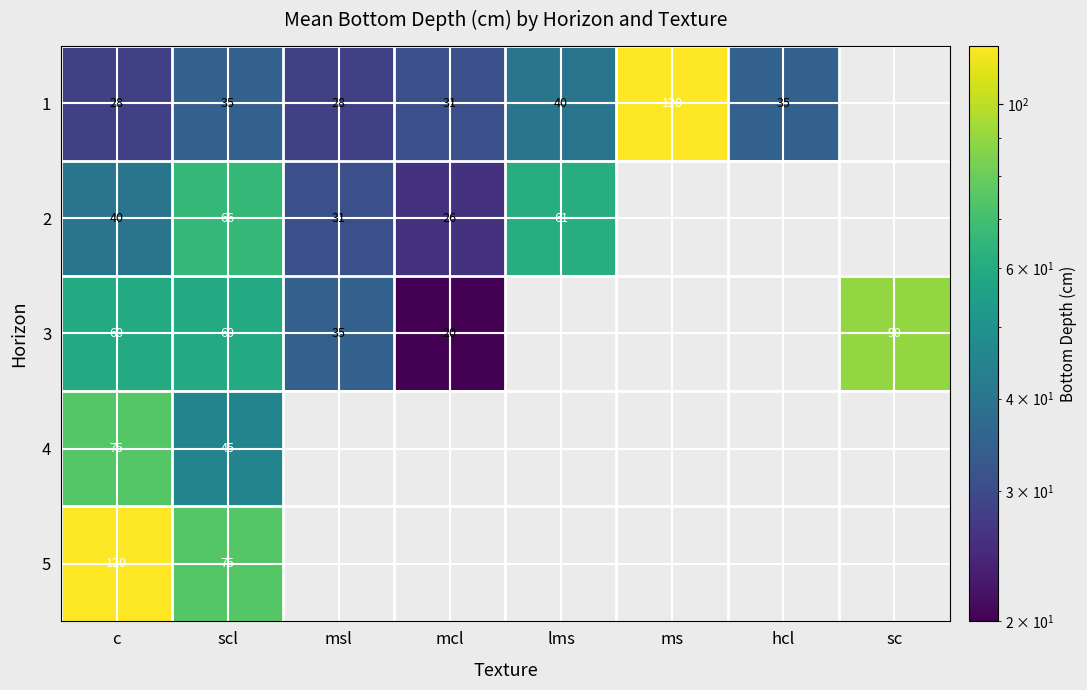

Is the value of 1 at lms greater than the value of 5 at c?

No